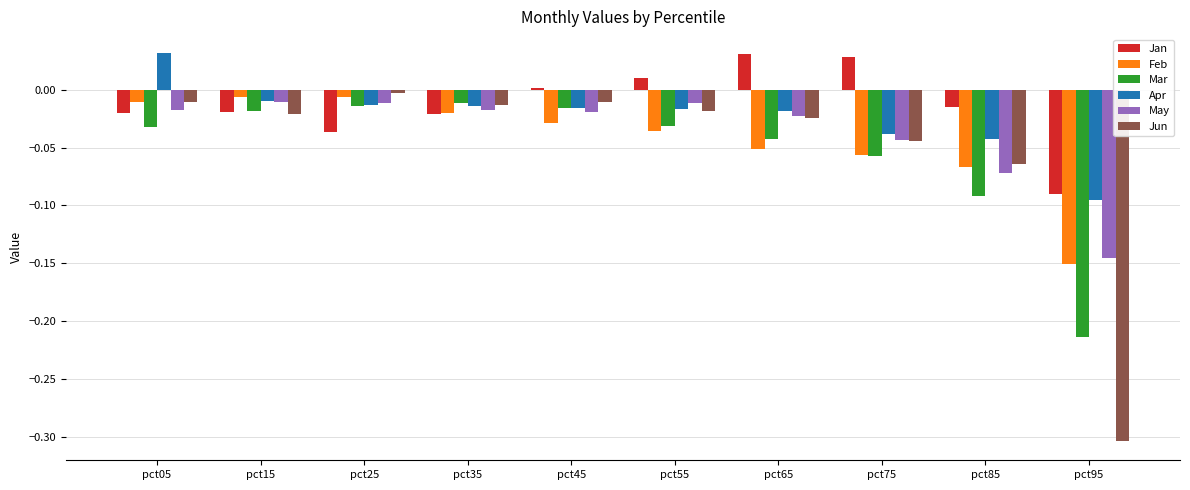

What are all the series names shown in the legend?

Jan, Feb, Mar, Apr, May, Jun